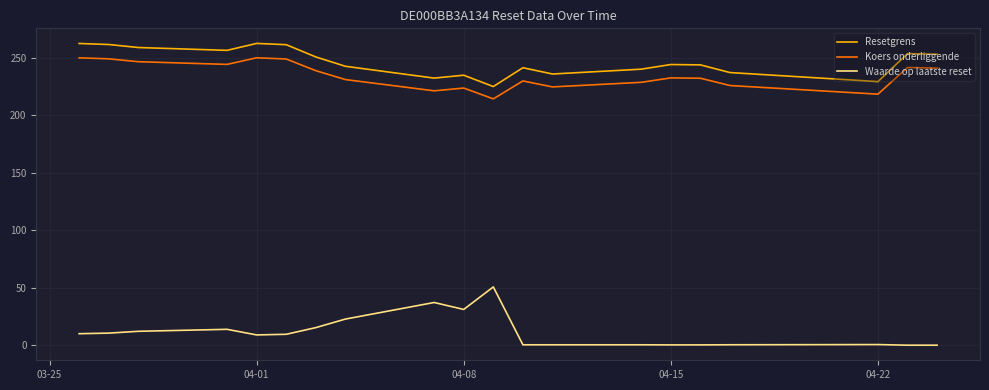

List the series in order of their peak value, lowest first.

Waarde op laatste reset, Koers onderliggende, Resetgrens